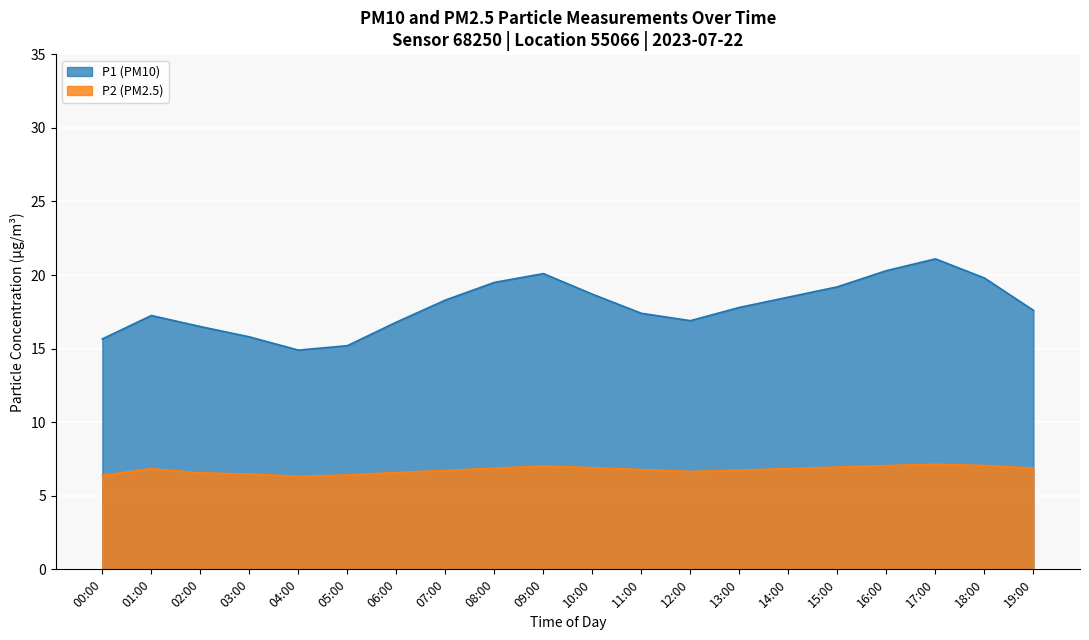

How many series are shown in this chart?

2